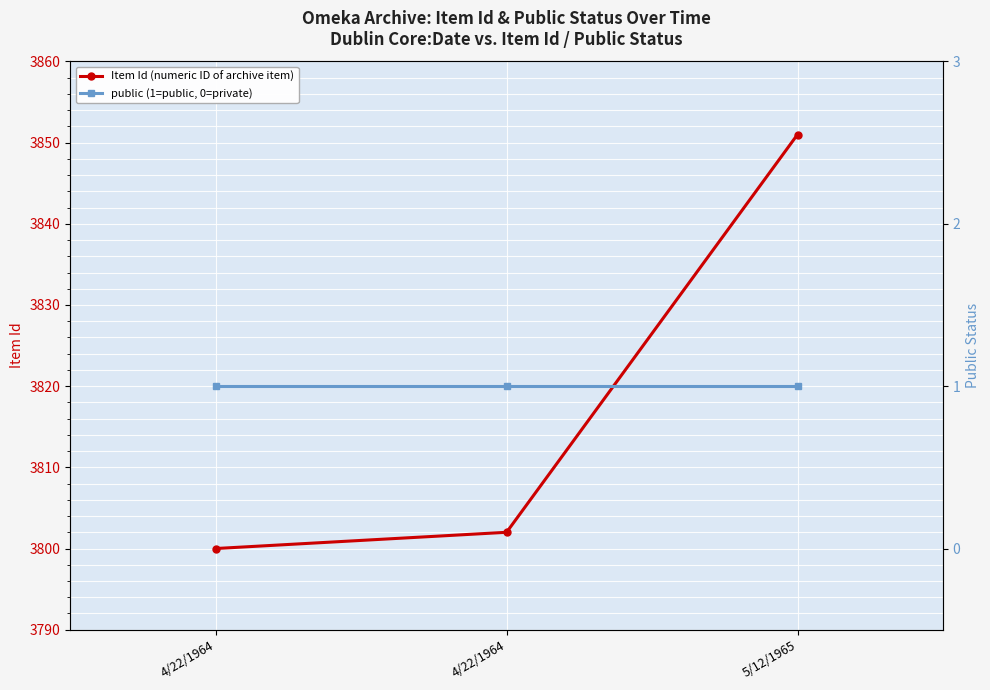

Between 4/22/1964 and 4/22/1964, which series saw the biggest shift?

Item Id (numeric ID of archive item)